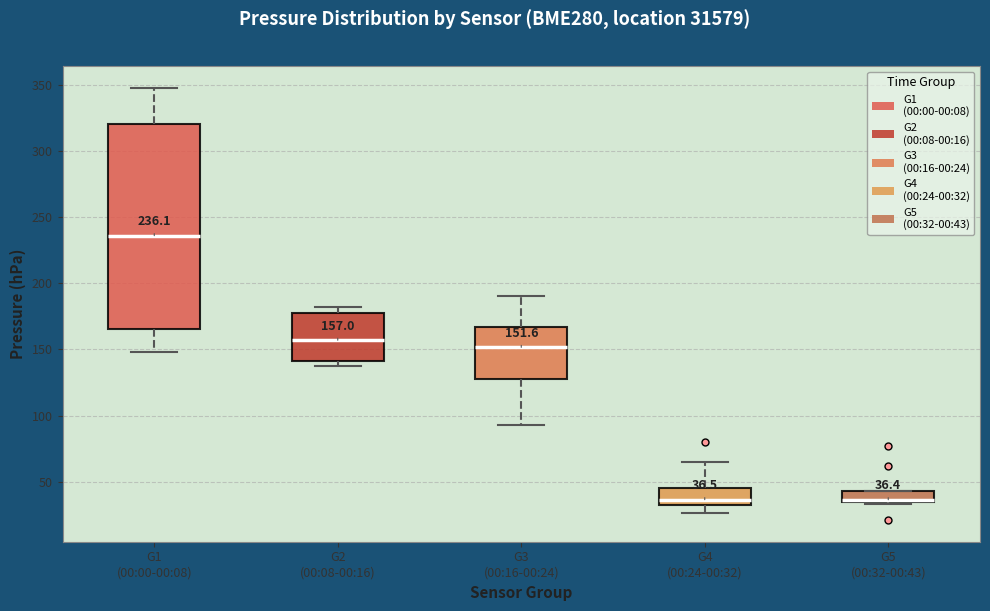

Comparing the boxes themselves (not the whiskers), which one is the tallest?

G1 (00:00-00:08)